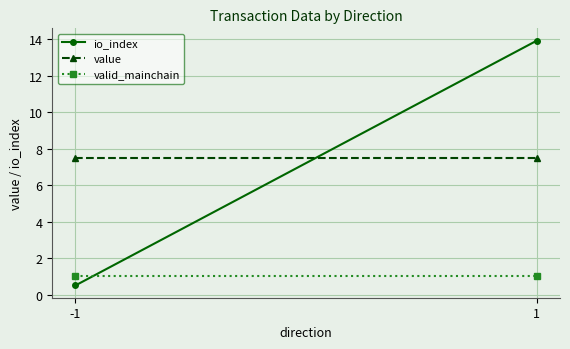

How many data points does each series have?

2